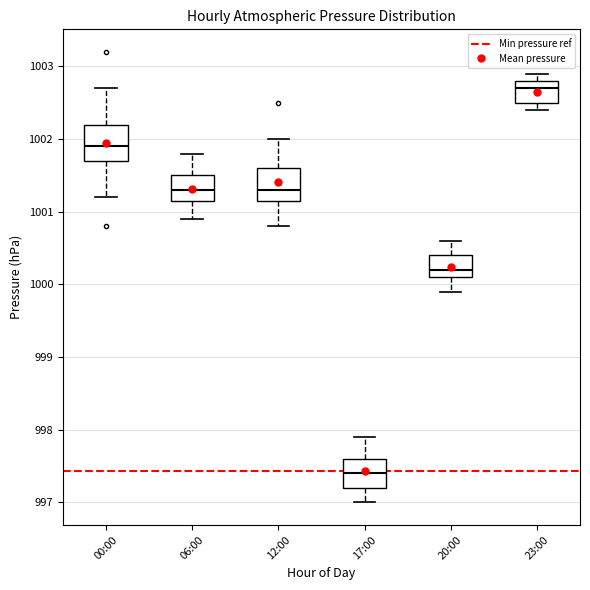

Where is the upper edge of the box for 23:00 on the y-axis? The values are not printed on the chart, so give them approximately, as read against the axis.

1002.8